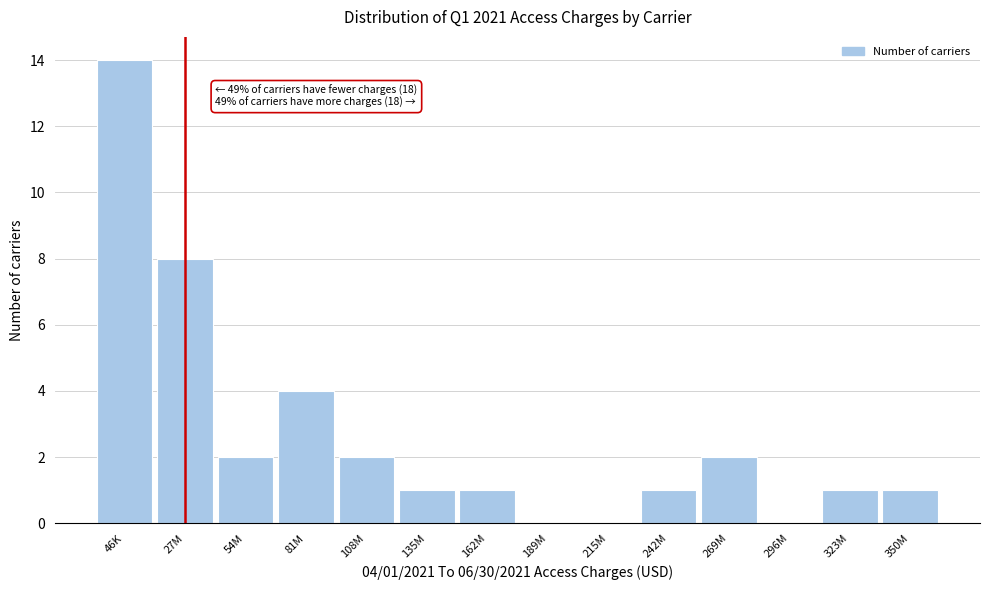

Reading left to right, transcribe all the data shown in this chart.

46K=14	27M=8	54M=2	81M=4	108M=2	135M=1	162M=1	189M=0	215M=0	242M=1	269M=2	296M=0	323M=1	350M=1